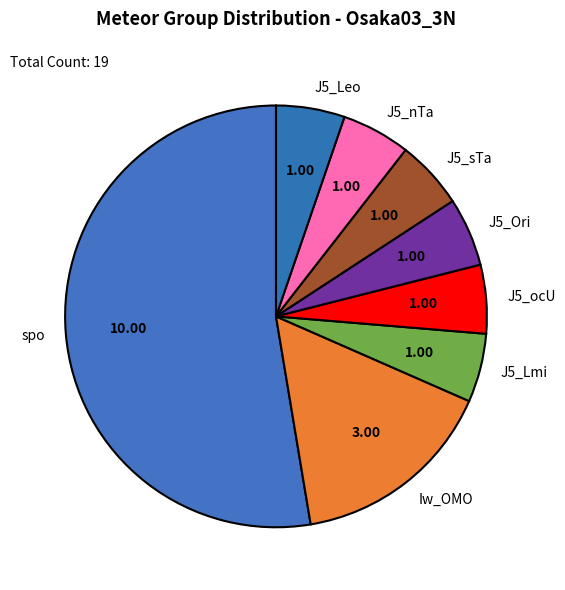

Does spo represent more than half of the total?

Yes